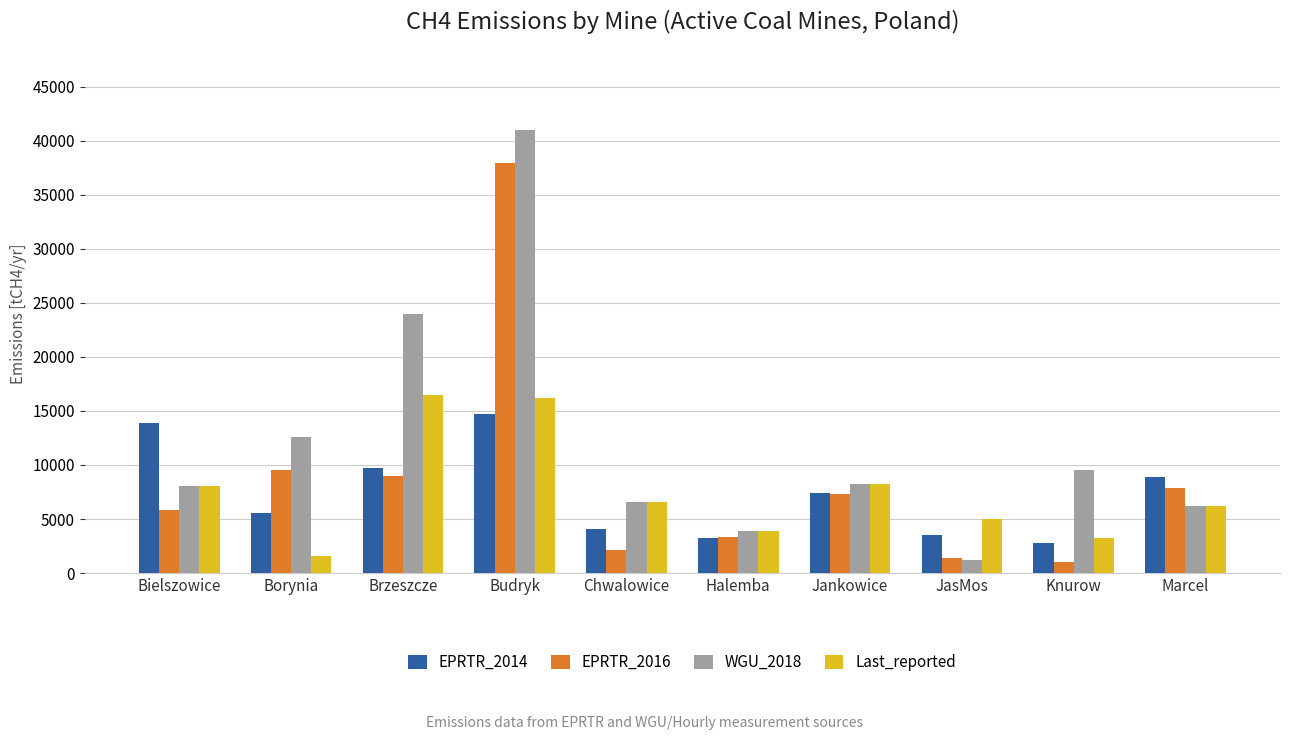

What is the average value of the WGU_2018 series?

12129.1